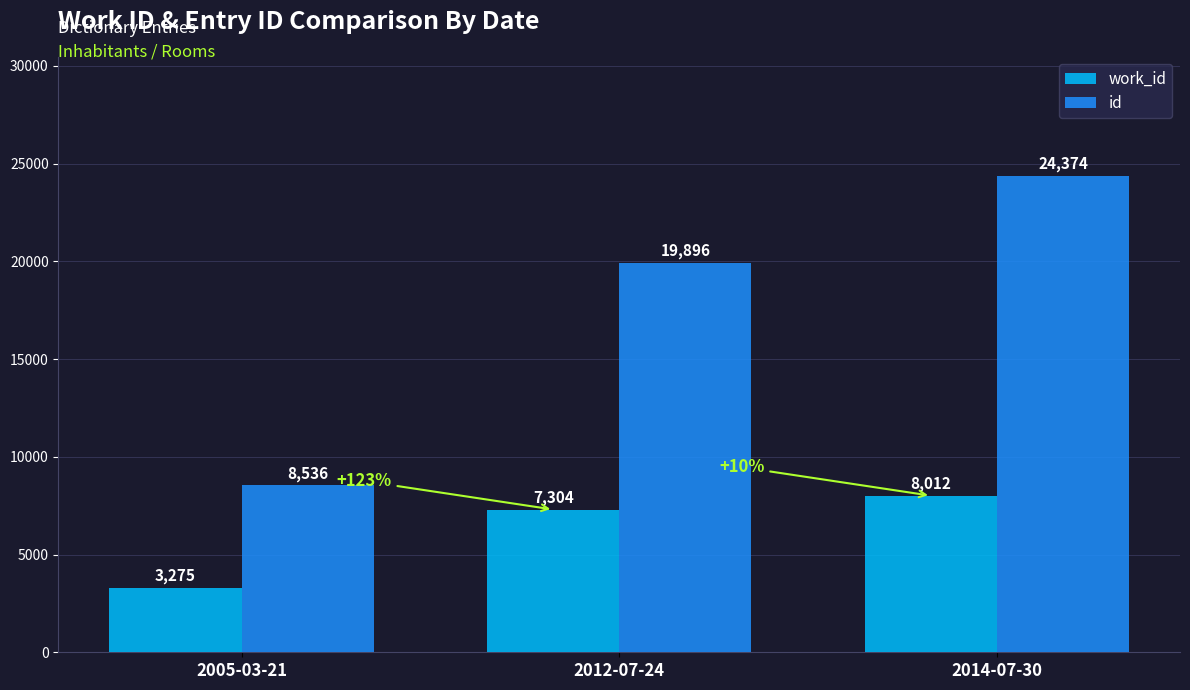

At which label is id closest to 16455?

2012-07-24